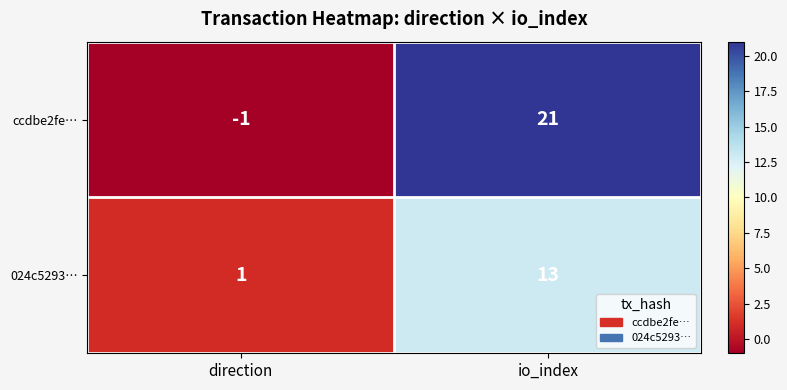

At which category is the sum across all series the highest?

io_index